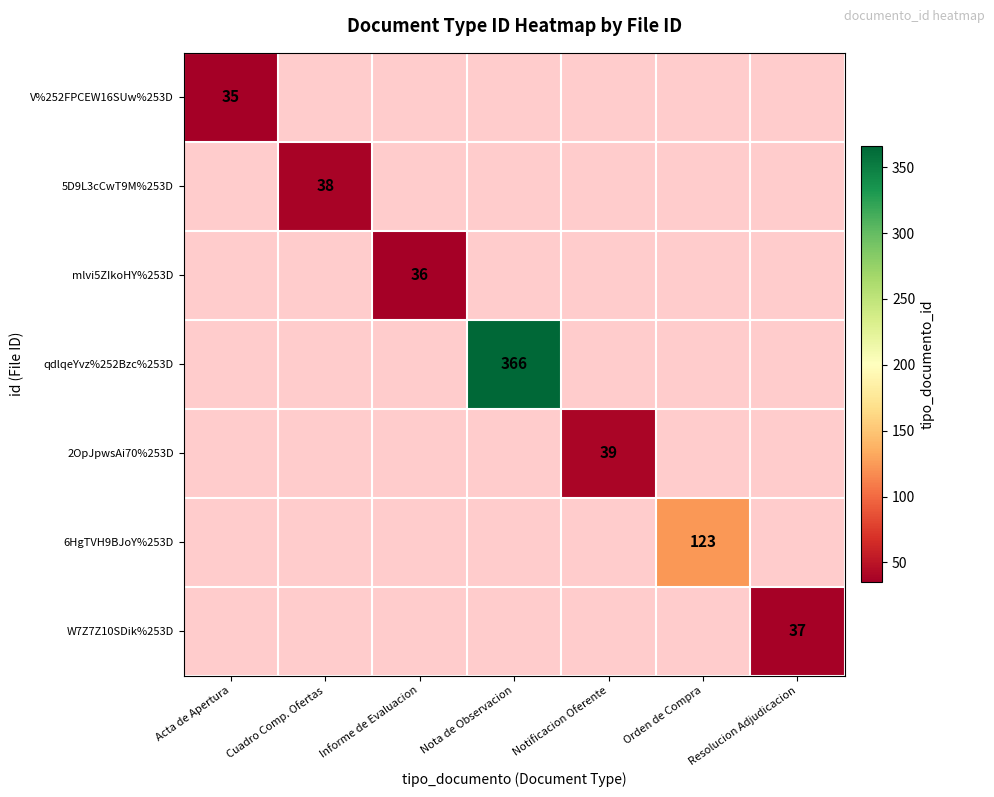

Count the number of data series in this chart.

7